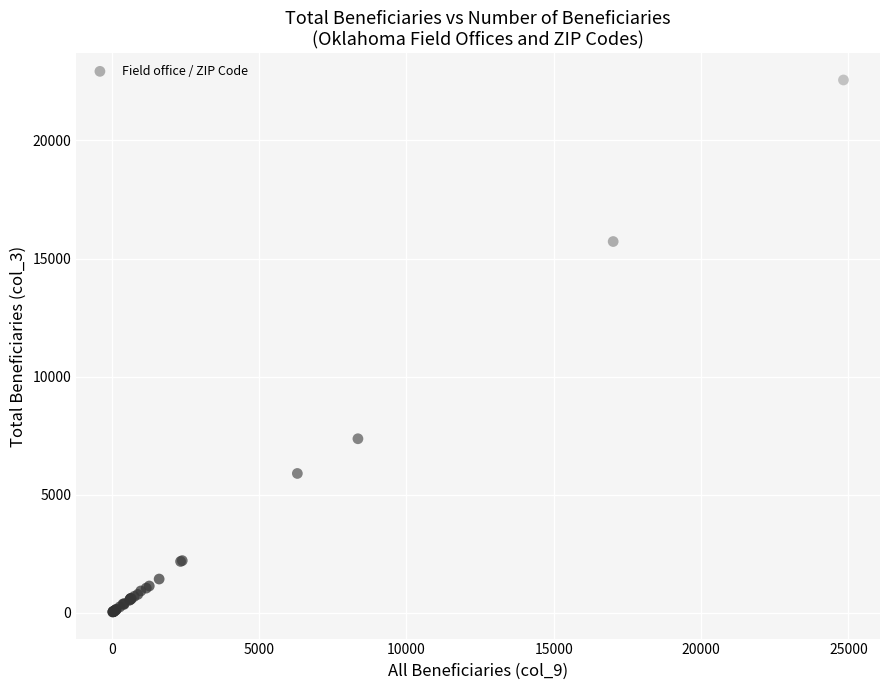

What Y value in the scatter plot is closest to 11297?

7370